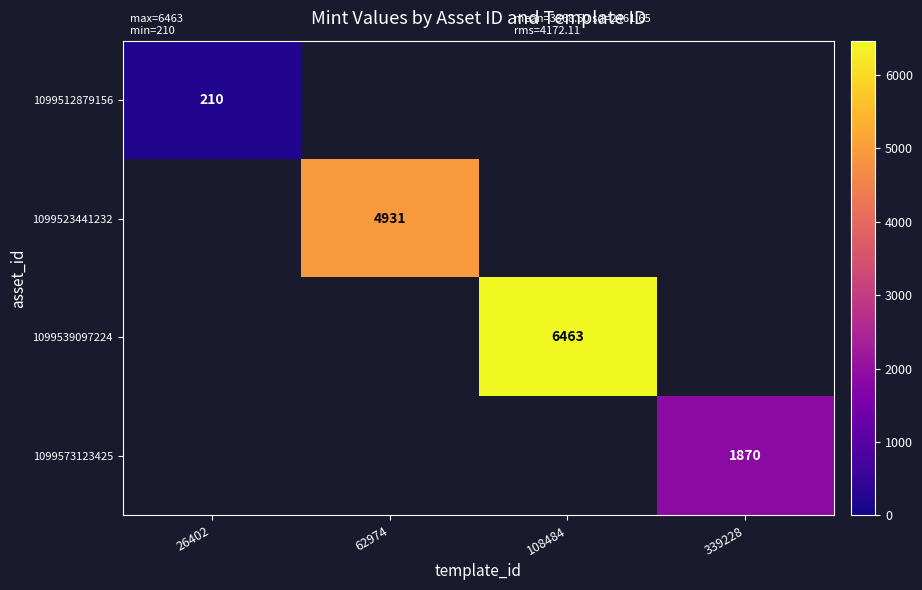

True or false: 1099573123425 has a value of 1870 at 339228.

True